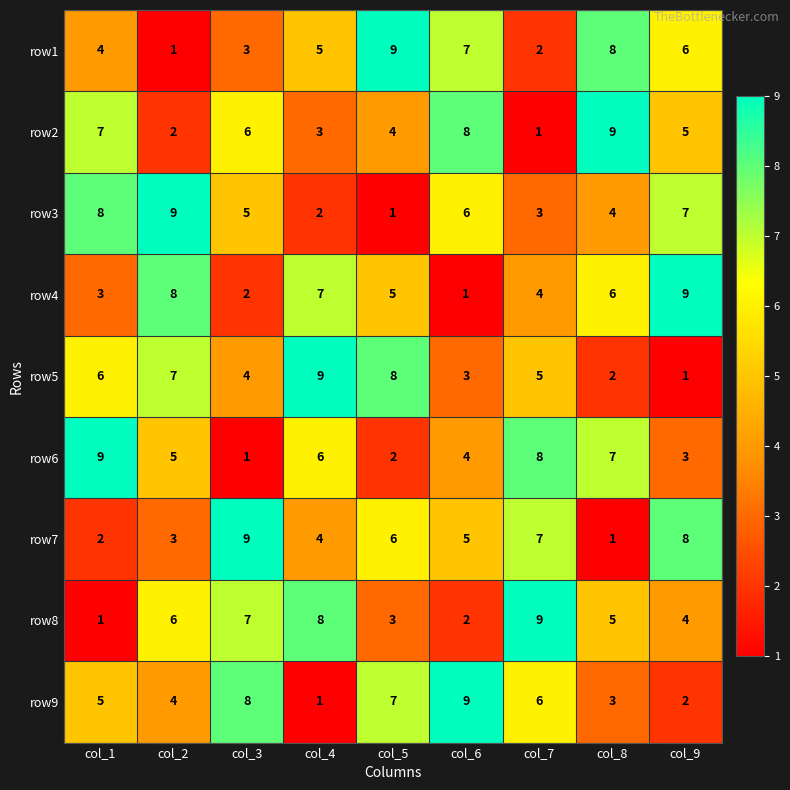

Which category has the lowest value in the row3 series?

col_5